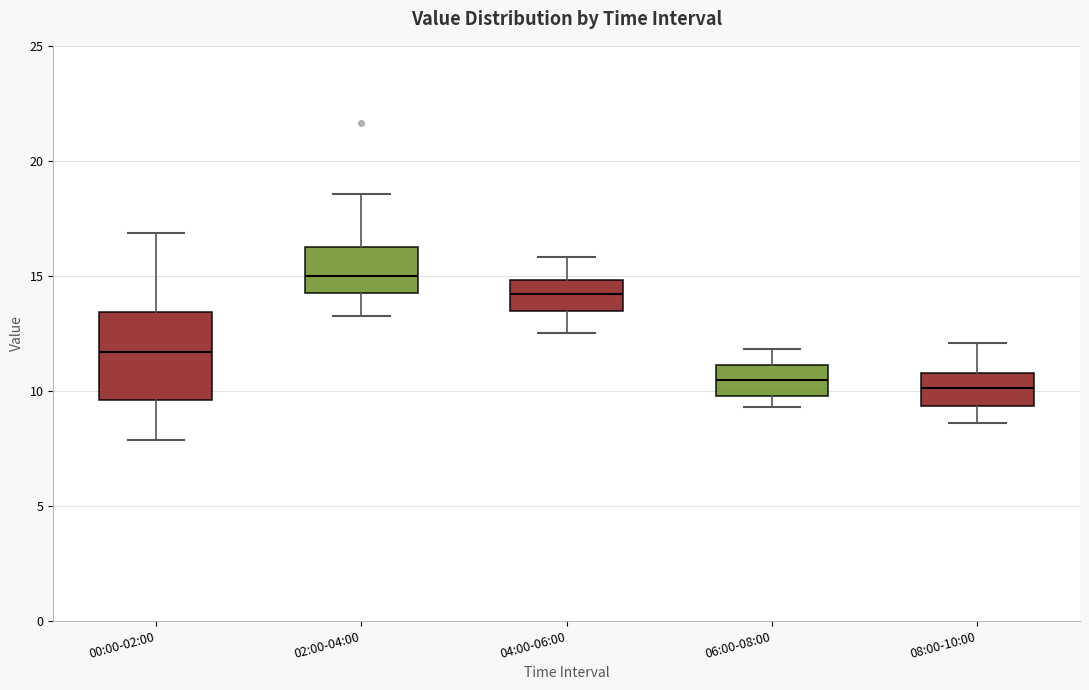

Comparing the boxes themselves (not the whiskers), which one is the tallest?

00:00-02:00